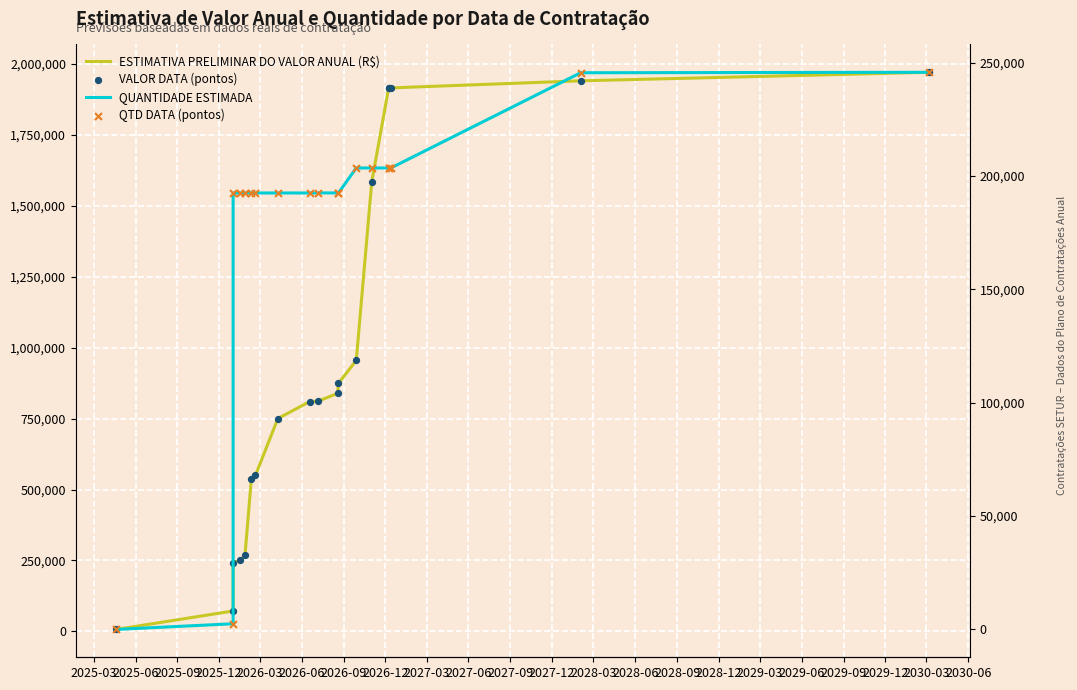

Which series has the largest total across all categories?

ESTIMATIVA PRELIMINAR DO VALOR ANUAL (R$)